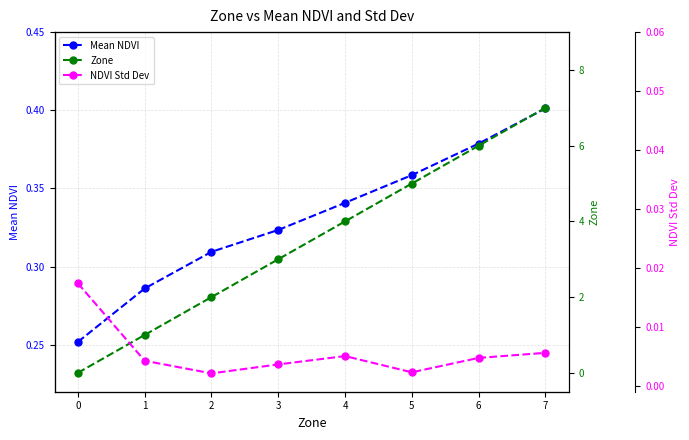

What is the maximum value shown in the chart?

7.0